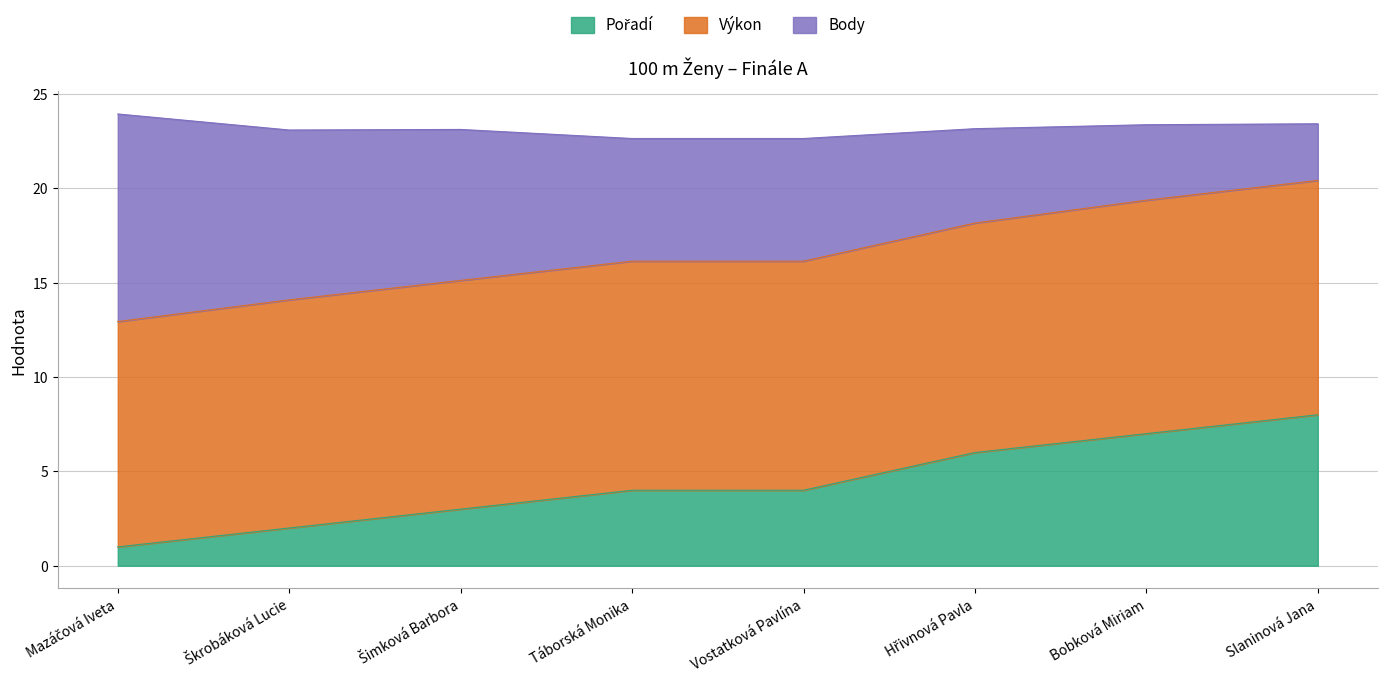

What is the label of the 8th point from the left?

Slaninová Jana